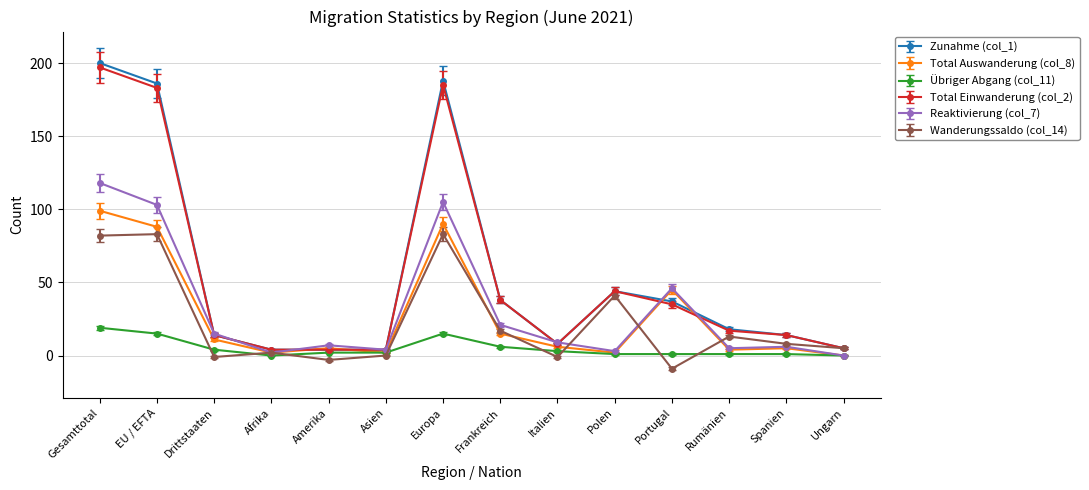

What is the sum of the Zunahme (col_1) values at Rumänien and Italien?

26